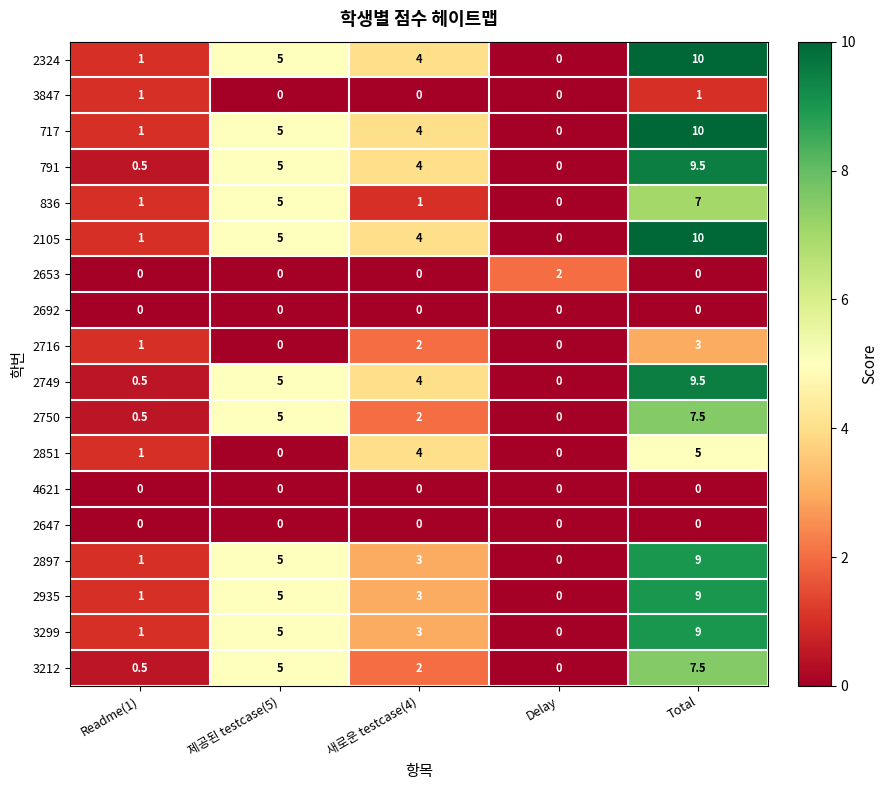

True or false: 2647 has a value of 0.0 at Total.

True